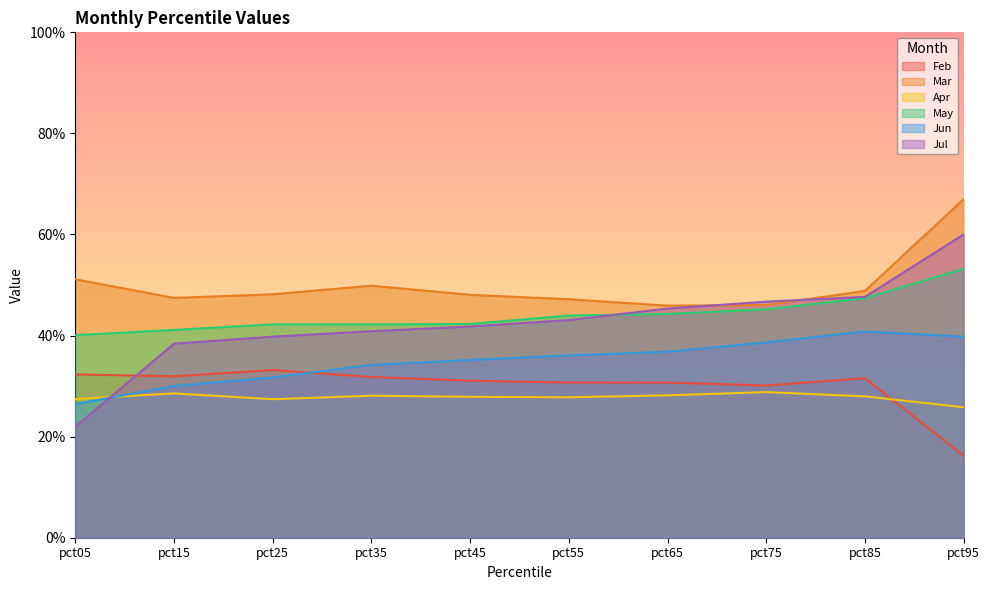

Reading left to right, extract all data points from this chart.

Feb: pct05=0.3	pct15=0.3	pct25=0.3	pct35=0.3	pct45=0.3	pct55=0.3	pct65=0.3	pct75=0.3	pct85=0.3	pct95=0.2
Mar: pct05=0.5	pct15=0.5	pct25=0.5	pct35=0.5	pct45=0.5	pct55=0.5	pct65=0.5	pct75=0.5	pct85=0.5	pct95=0.7
Apr: pct05=0.3	pct15=0.3	pct25=0.3	pct35=0.3	pct45=0.3	pct55=0.3	pct65=0.3	pct75=0.3	pct85=0.3	pct95=0.3
May: pct05=0.4	pct15=0.4	pct25=0.4	pct35=0.4	pct45=0.4	pct55=0.4	pct65=0.4	pct75=0.5	pct85=0.5	pct95=0.5
Jun: pct05=0.3	pct15=0.3	pct25=0.3	pct35=0.3	pct45=0.4	pct55=0.4	pct65=0.4	pct75=0.4	pct85=0.4	pct95=0.4
Jul: pct05=0.2	pct15=0.4	pct25=0.4	pct35=0.4	pct45=0.4	pct55=0.4	pct65=0.5	pct75=0.5	pct85=0.5	pct95=0.6